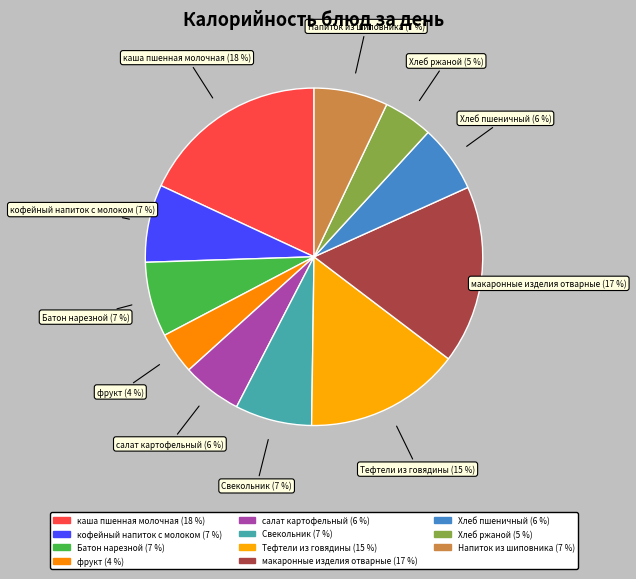

Combined, do Хлеб ржаной (5 %) and каша пшенная молочная (18 %) account for over 50%?

No